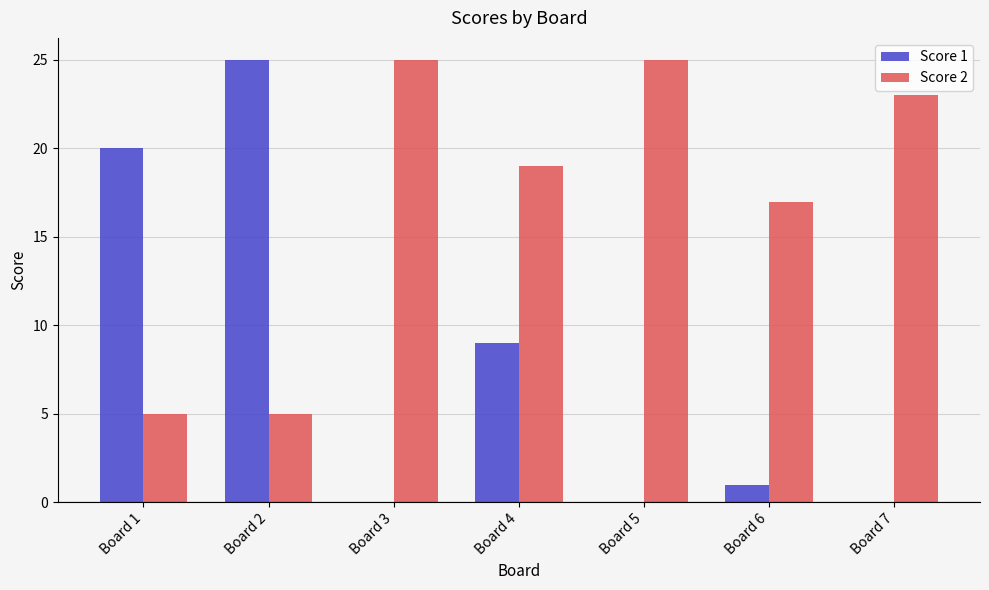

What is the sum of all Score 2 values?

119